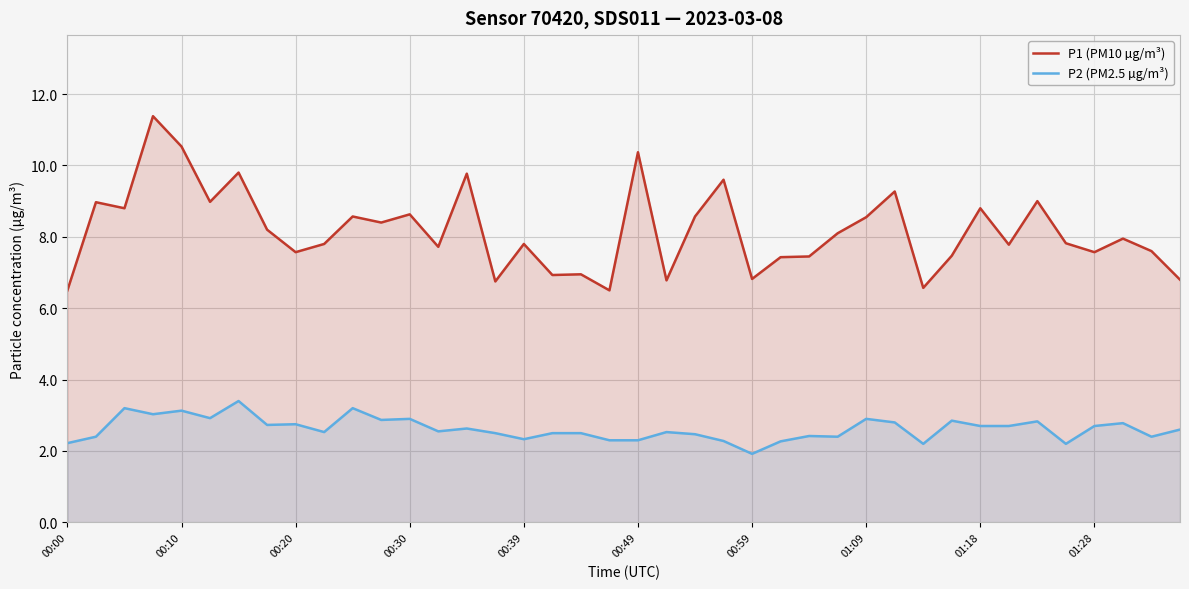

The P2 (PM2.5 µg/m³) series shows 2.3 at 00:39. True or false?

True